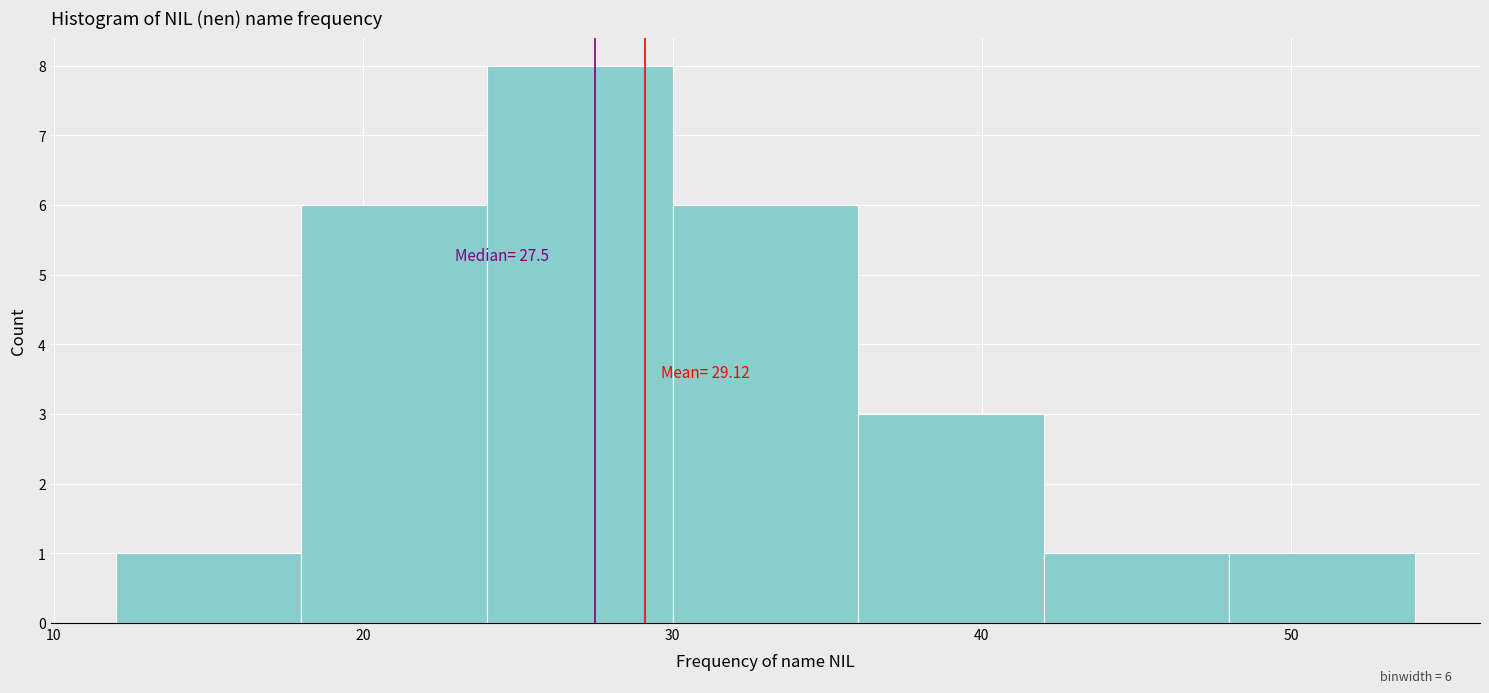

Which range on the x-axis has the tallest bar?

24 to 30